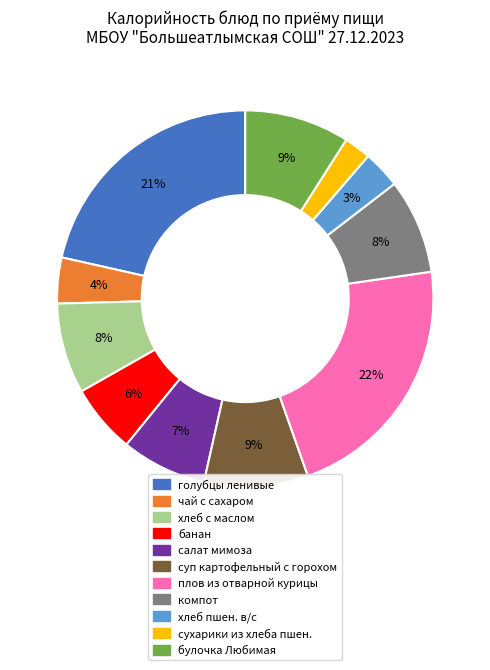

Between банан and хлеб пшен. в/с, which is larger?

банан